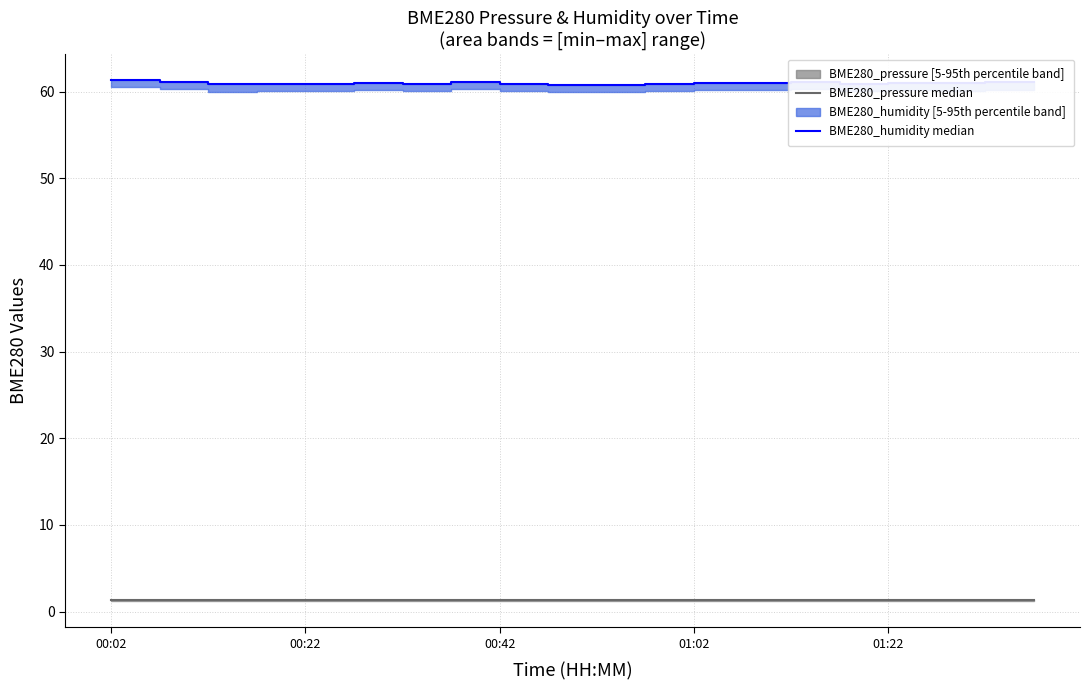

Reading left to right, transcribe all the data shown in this chart.

BME280_pressure median: 1.3	1.3	1.3	1.3	1.3	1.3	1.3	1.3	1.3	1.3	1.3	1.3	1.3	1.3	1.3	1.3	1.3	1.3	1.3	1.3
BME280_humidity median: 61.3	61.4	61.1	60.8	60.9	60.9	61.0	60.9	61.1	60.9	60.8	60.8	60.9	61.0	61.0	61.1	60.9	61.0	61.0	61.1